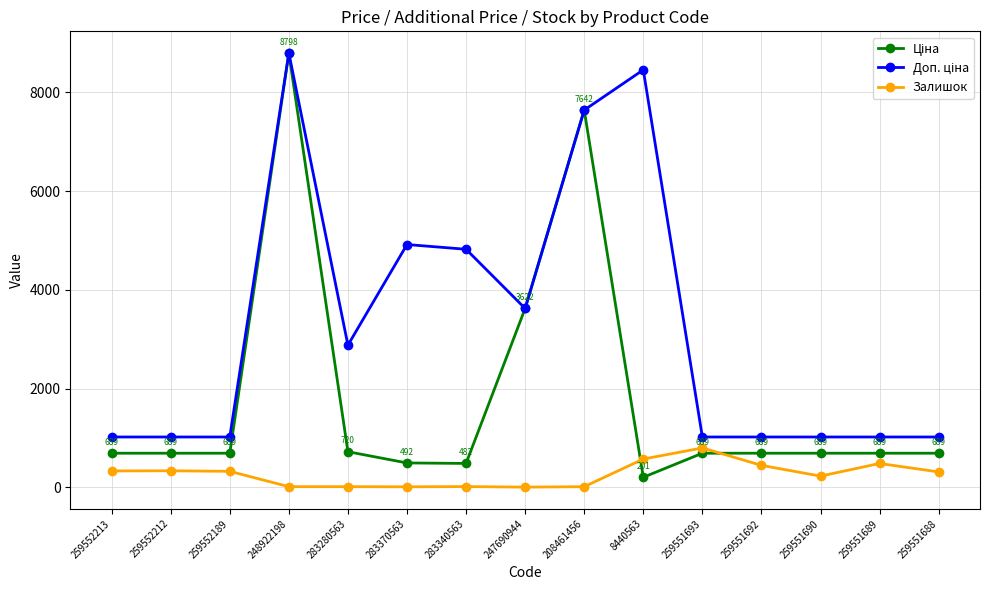

What is the label of the 11th point from the right?

283280563